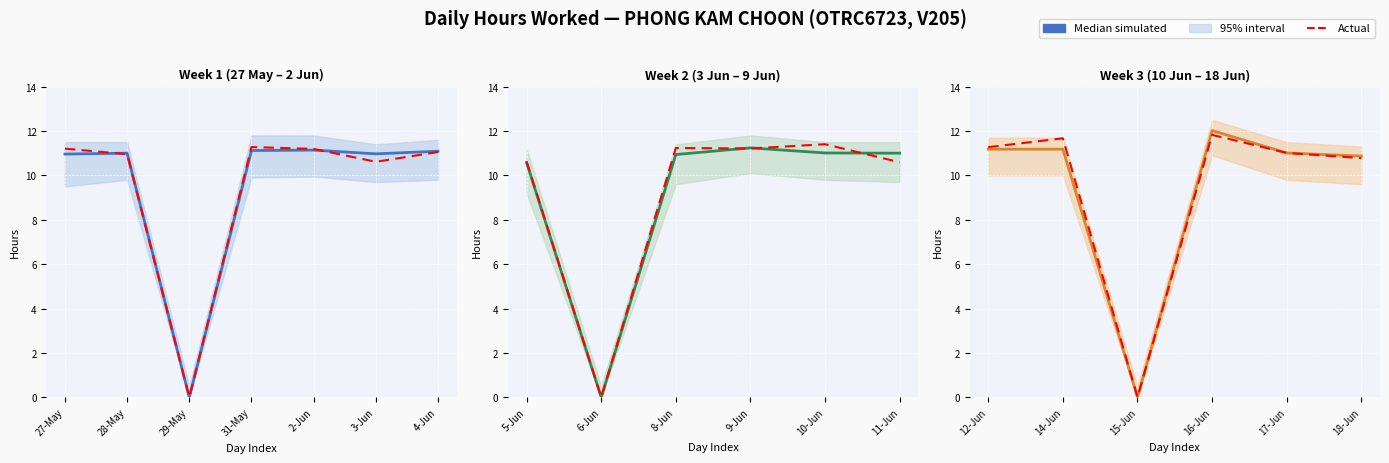

Which series ends up on top after the final intersection of Actual and Median simulated?

Median simulated